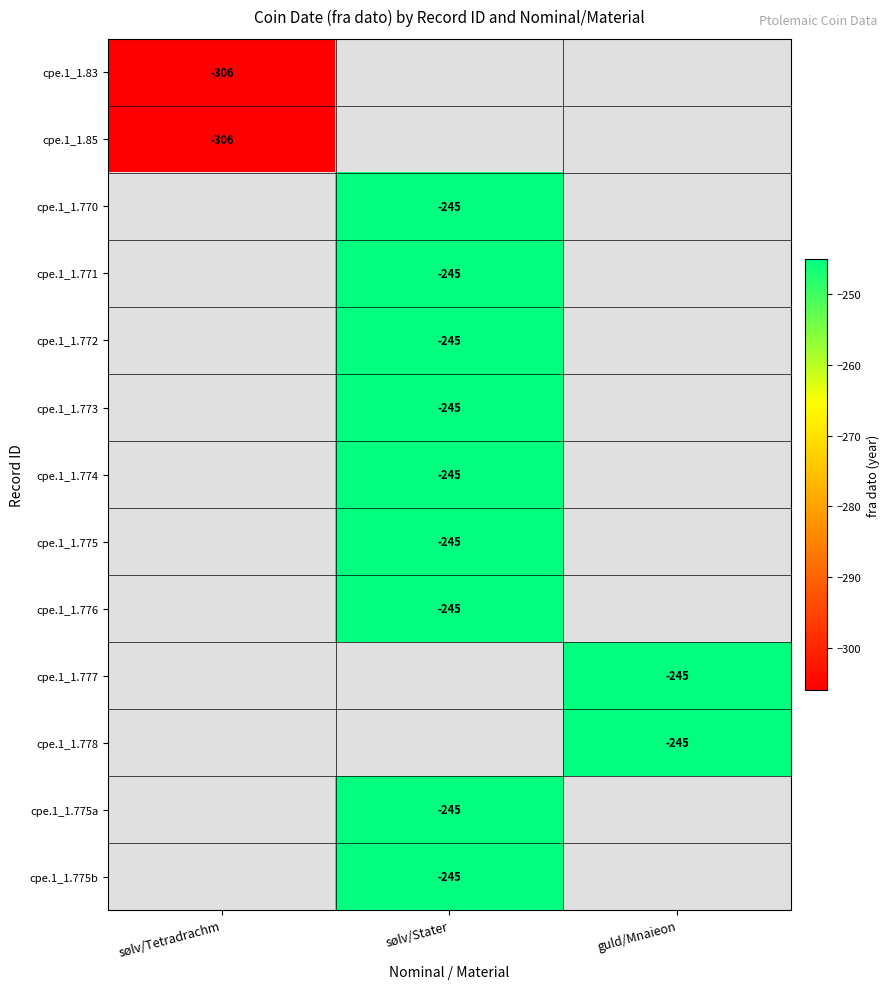

Which label corresponds to the smallest value in the chart?

sølv/Tetradrachm